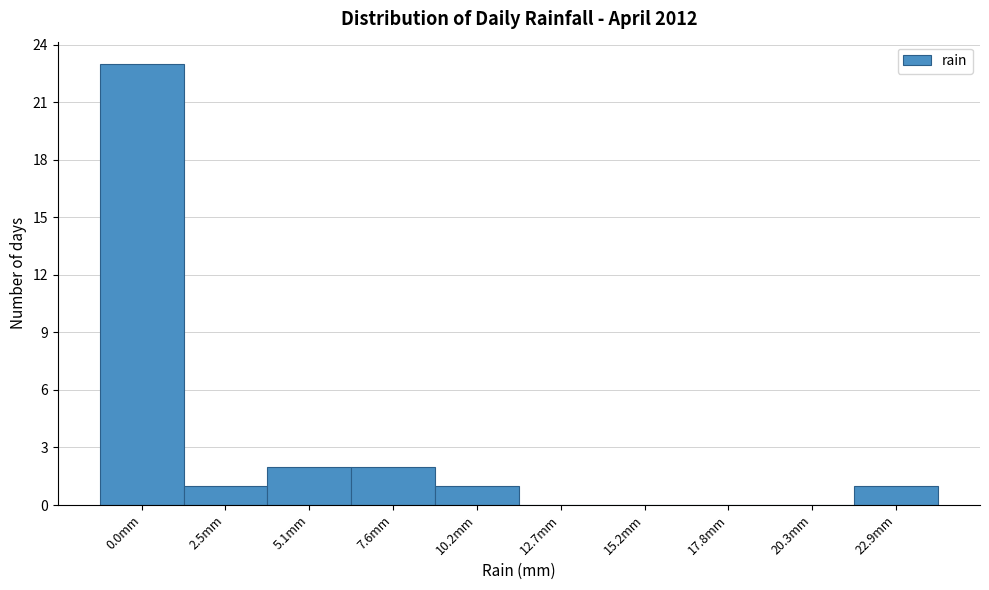

Reading left to right, what are all the values shown in this chart?

0.0mm=23	2.5mm=1	5.1mm=2	7.6mm=2	10.2mm=1	12.7mm=0	15.2mm=0	17.8mm=0	20.3mm=0	22.9mm=1